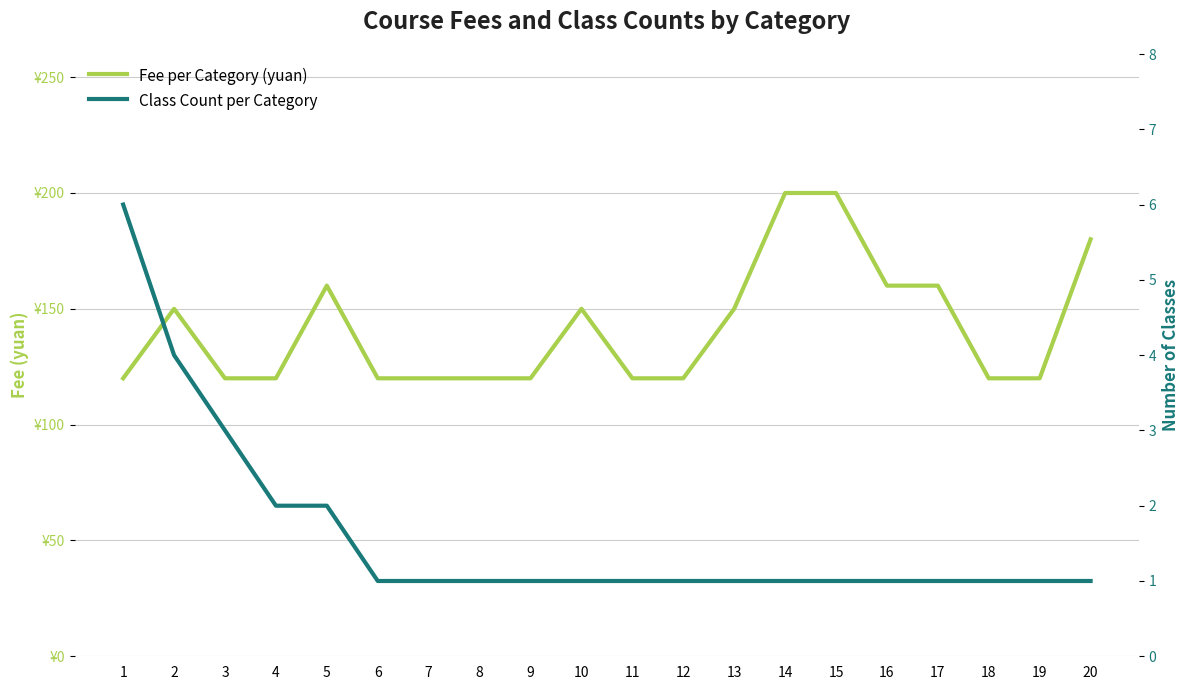

Rank the series at 20 from highest to lowest value.

Fee per Category (yuan), Class Count per Category